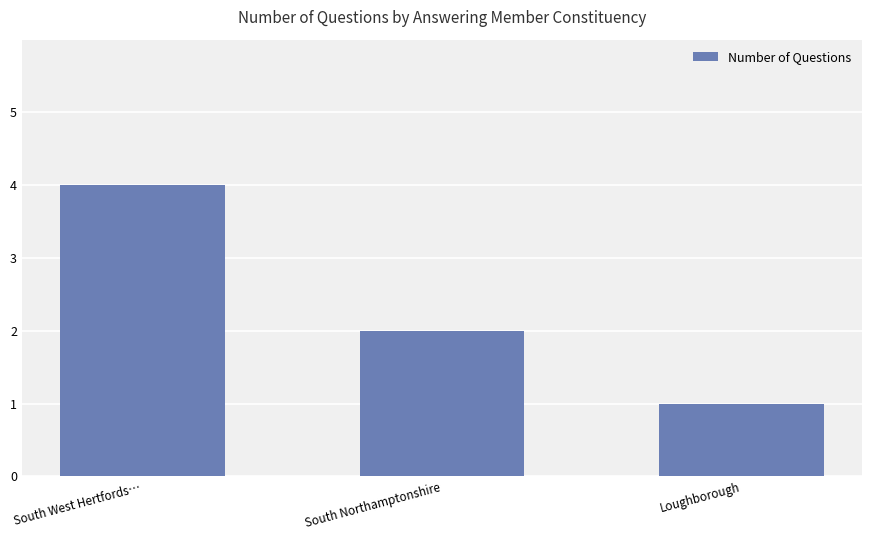

What is the difference between the values at South Northamptonshire and South West Hertfords…?

2